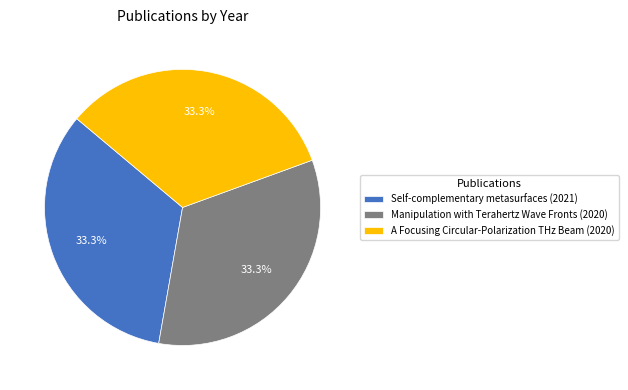

Does any single category account for the majority?

No